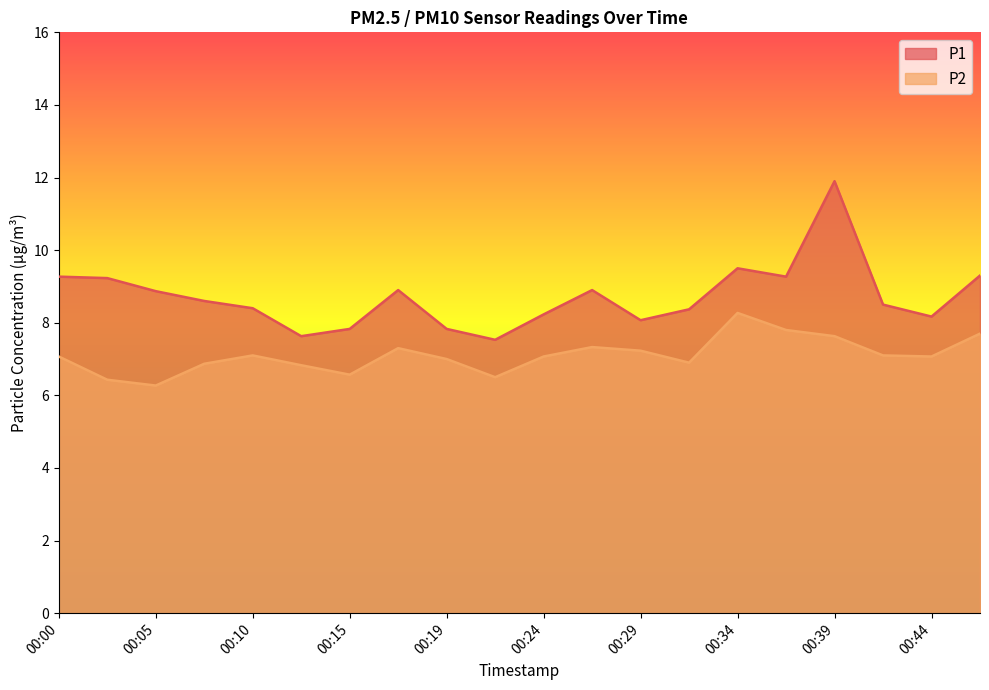

What is the value of the P1 point at the 17th from the left?

11.9